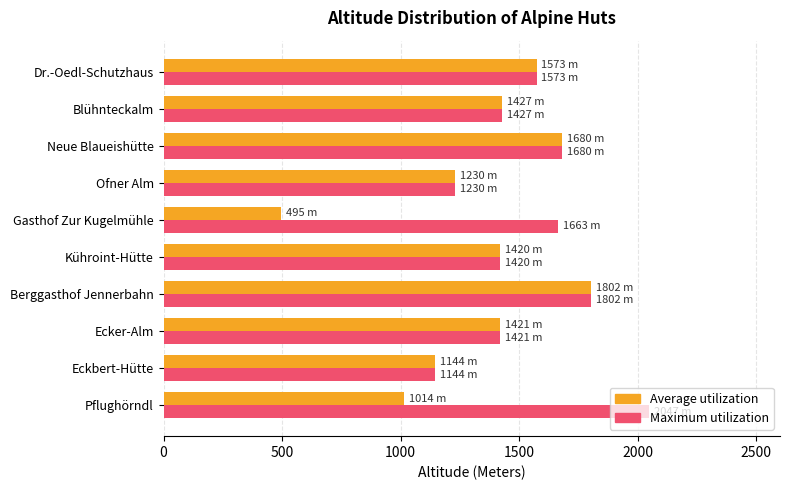

At which label is Average utilization closest to 1148?

Eckbert-Hütte